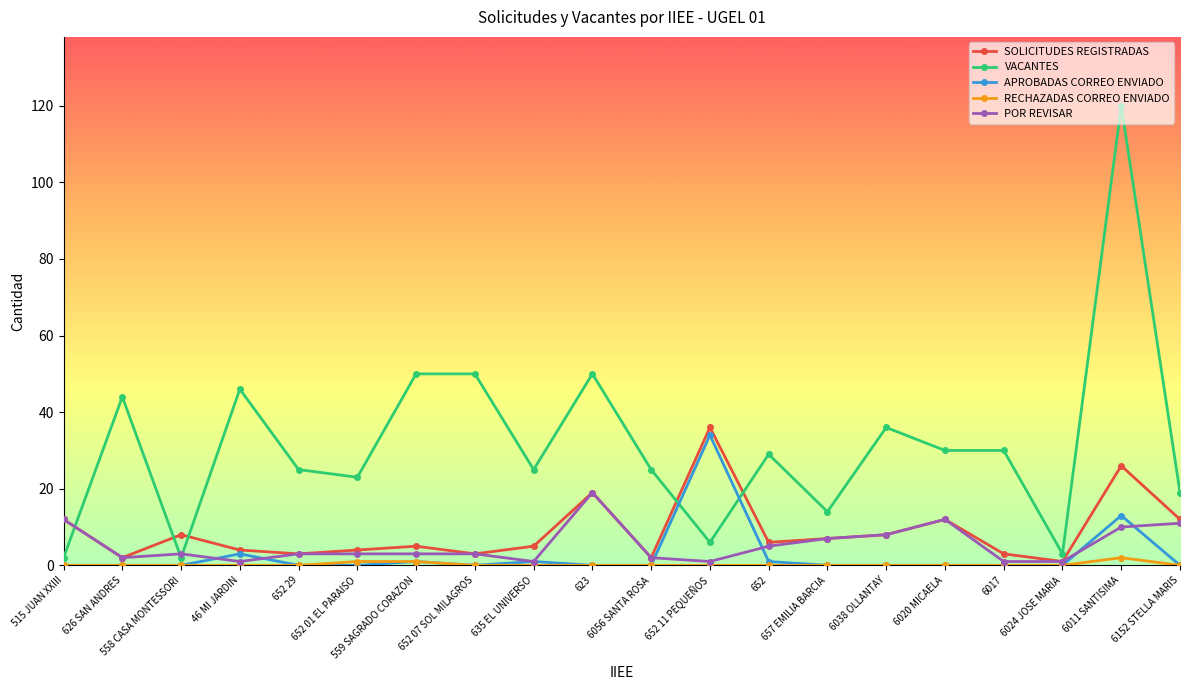

What is the label of the 1st point from the left?

515 JUAN XXIII